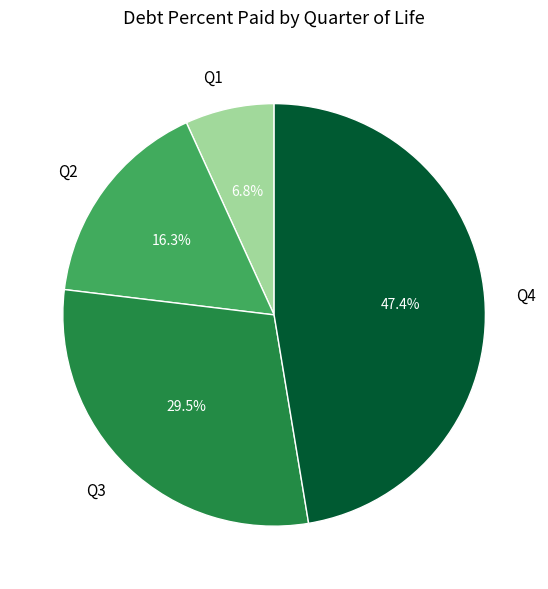

To the nearest percent, what is the difference between the largest and smallest slice percentages?

41%